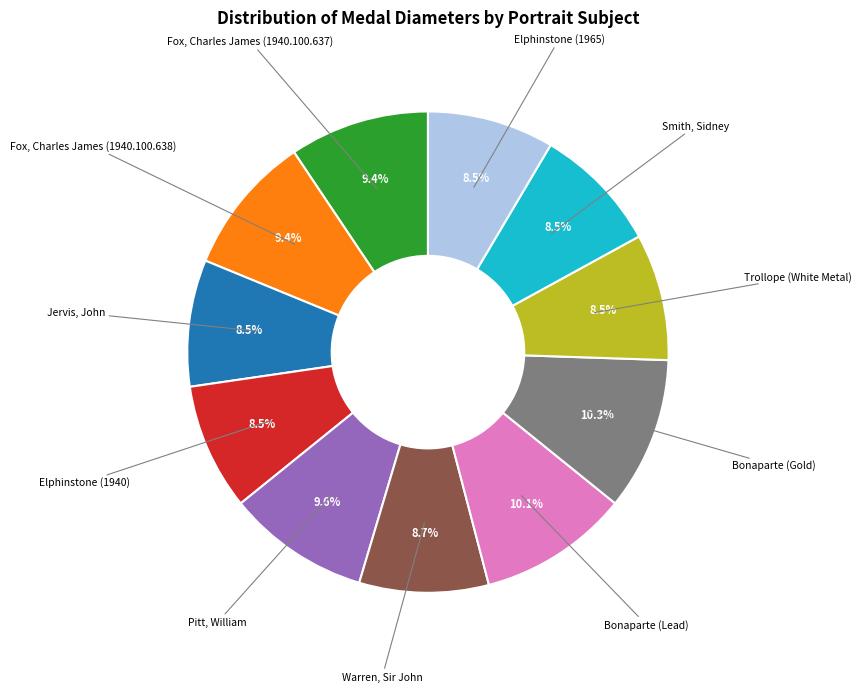

Is there any slice that represents more than half of the pie?

No